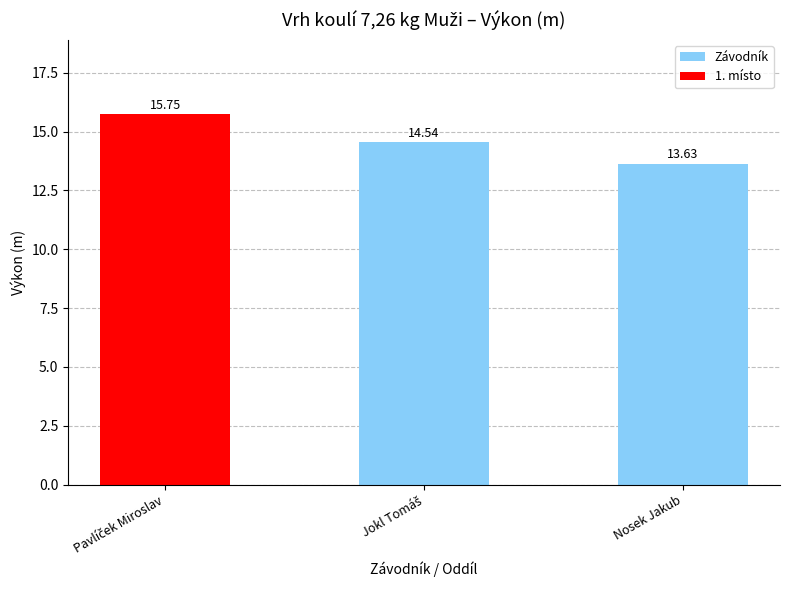

Read the value at Nosek Jakub.

13.6